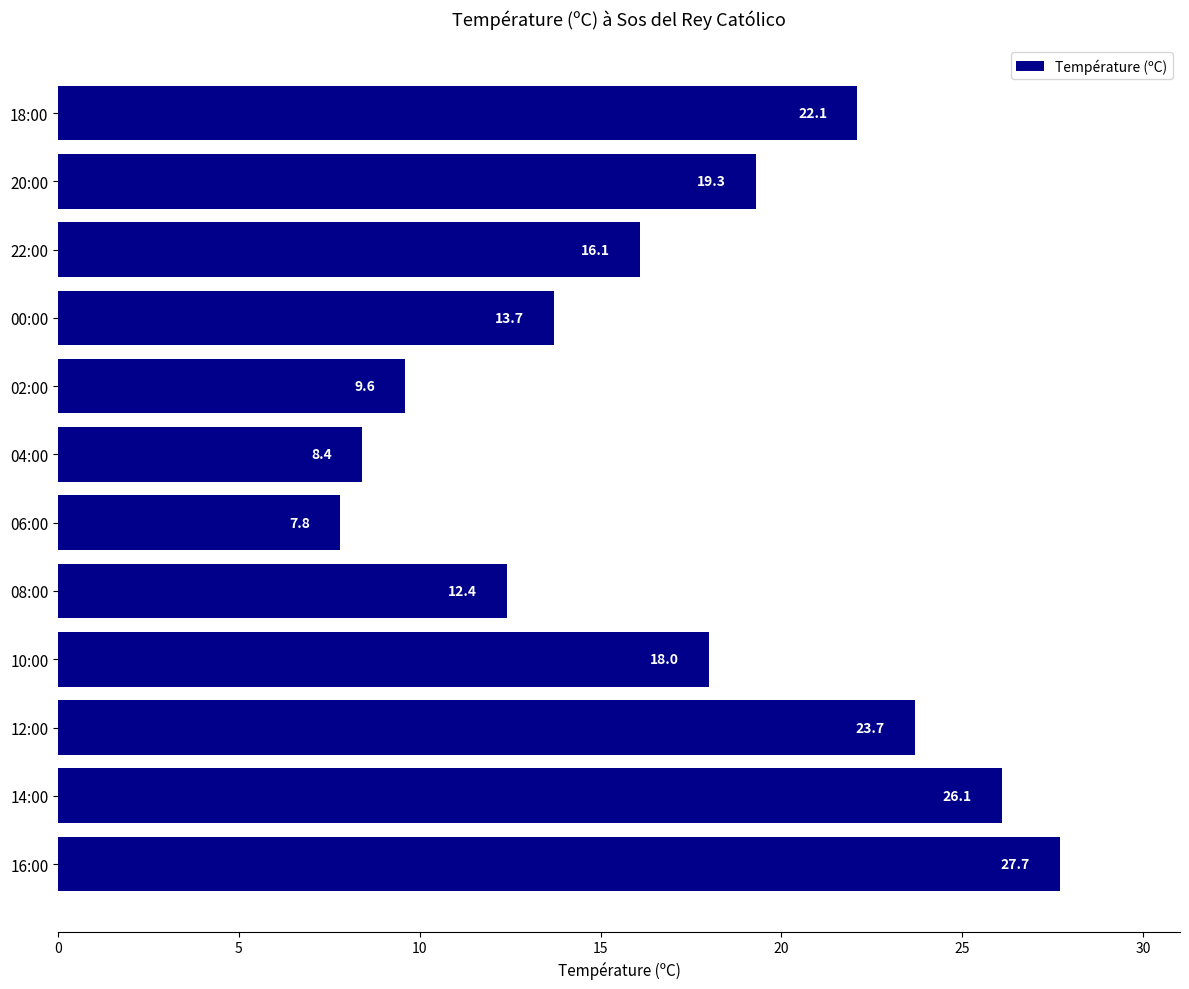

Does the chart contain any negative values?

No